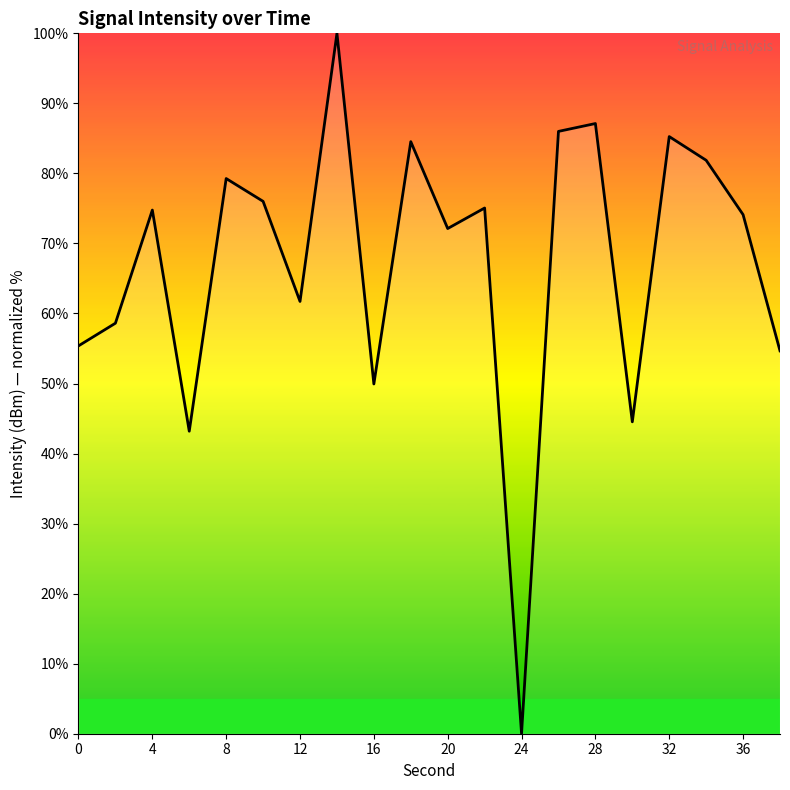

What is the maximum value shown in the chart?

100.0